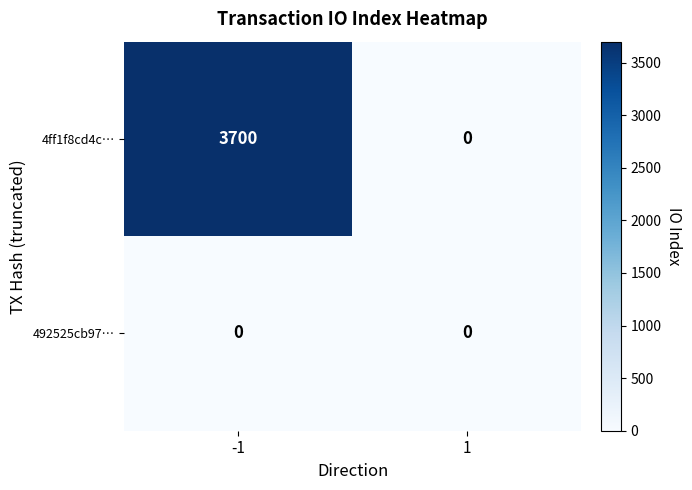

Which series has the widest spread of values?

4ff1f8cd4c…